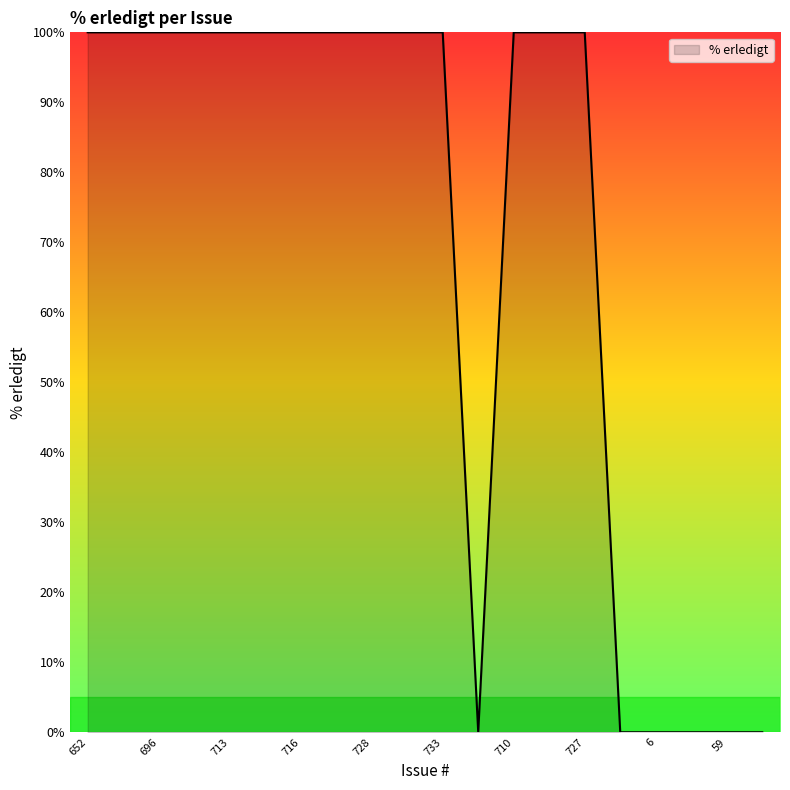

How many lines are shown in the chart?

1